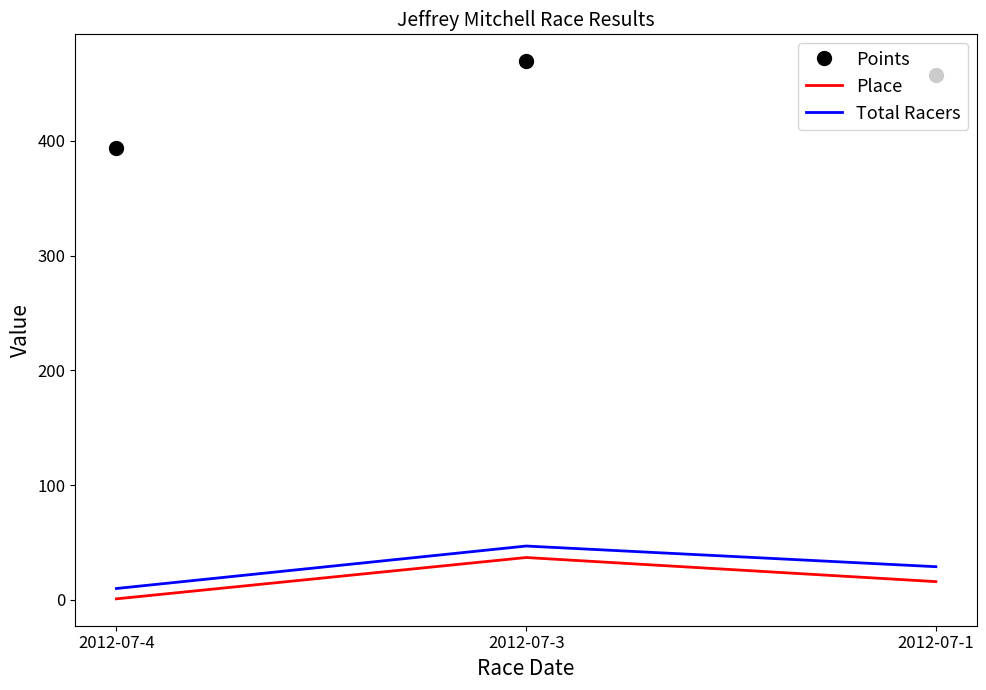

At which label is Place closest to 19?

2012-07-1